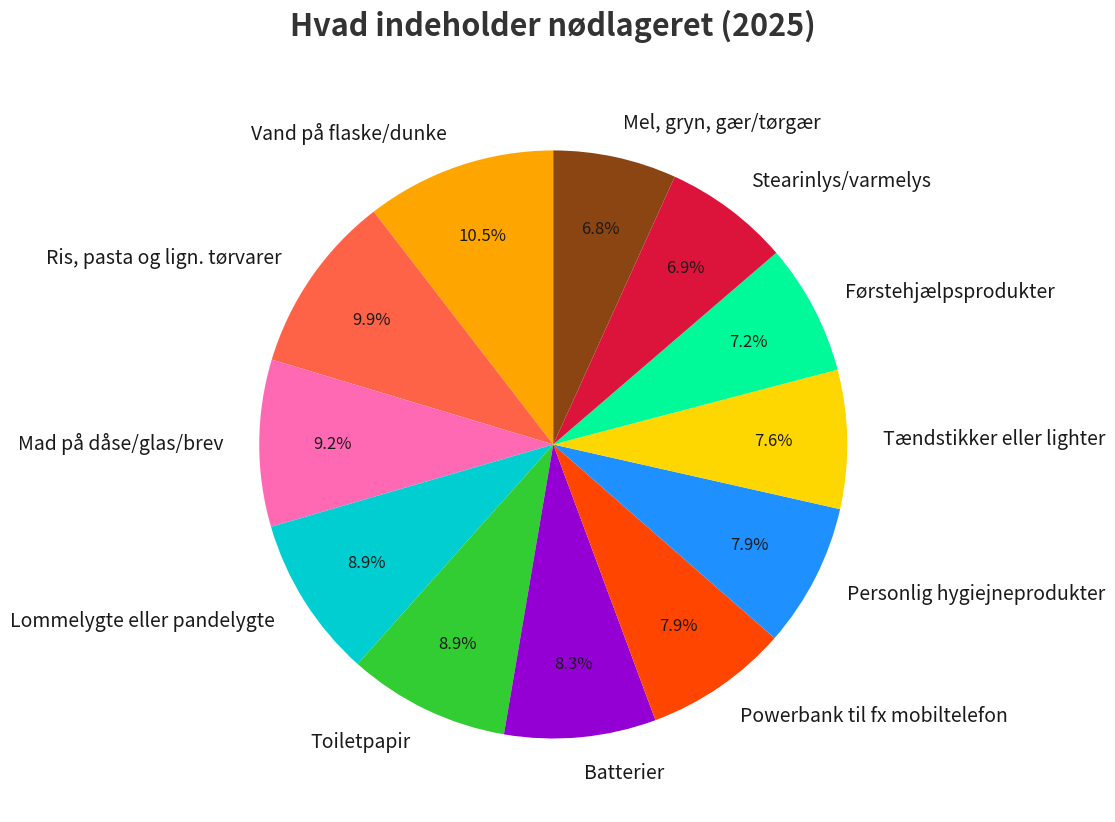

How many segments does this pie chart have?

12